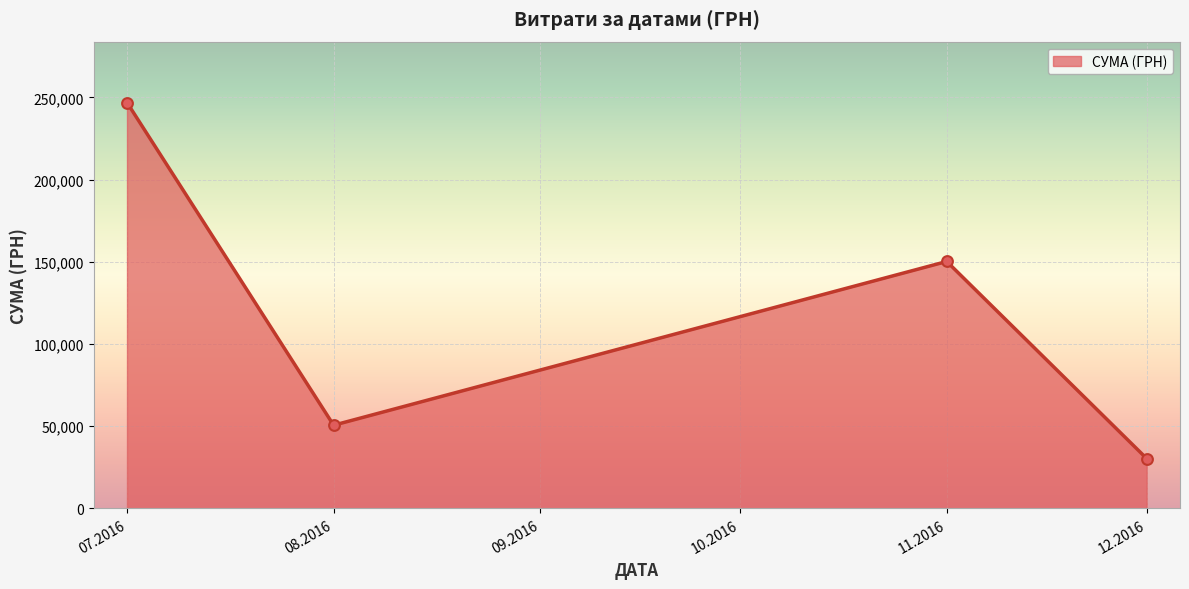

What is the change in value from 07.2016 to 11.2016?

-96689.4